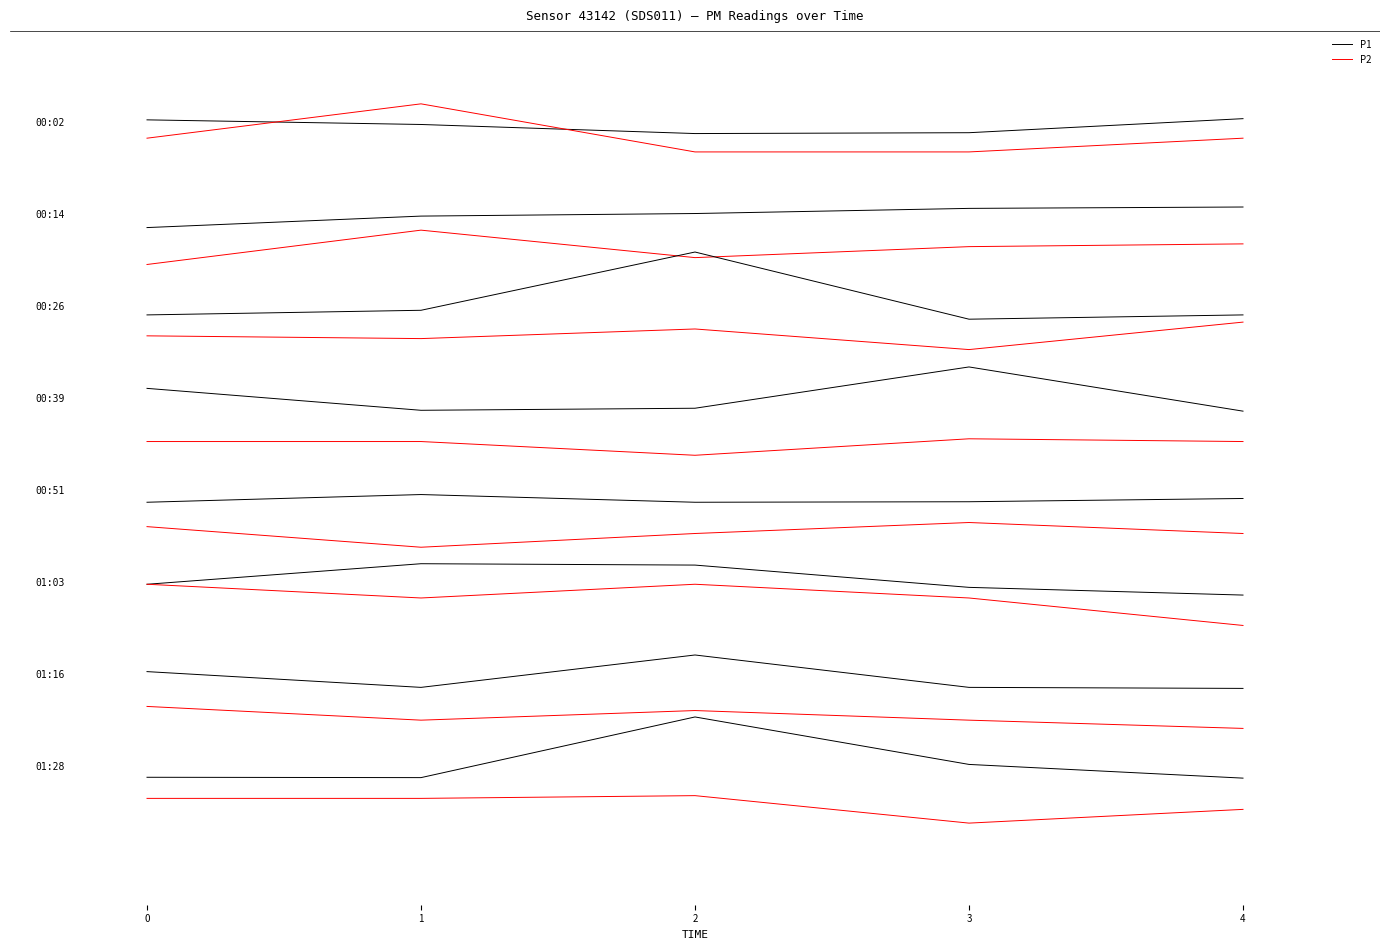

What is the sum of all P2 values?

-1.5